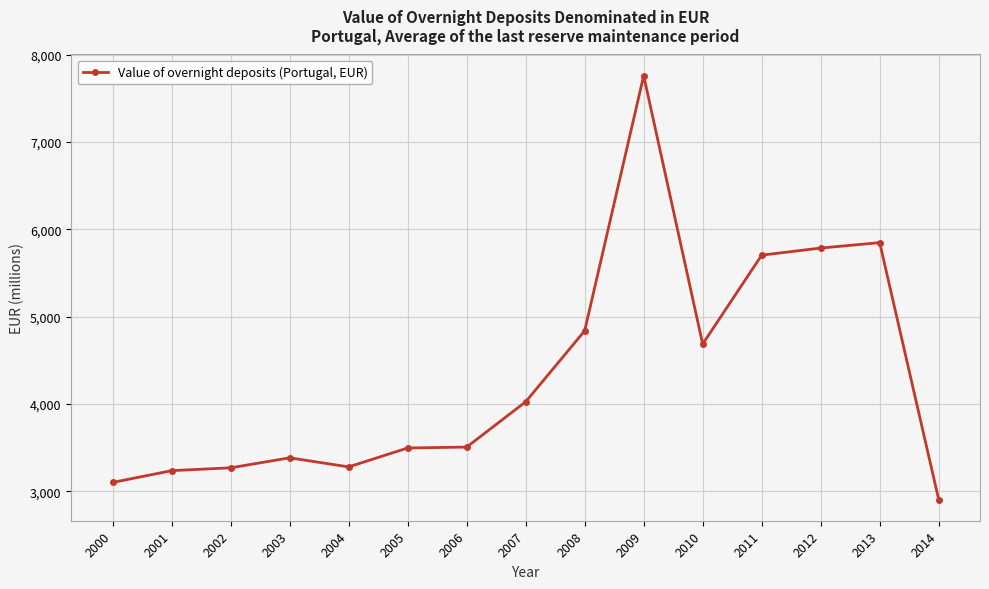

Between 2005 and 2008, which is larger?

2008